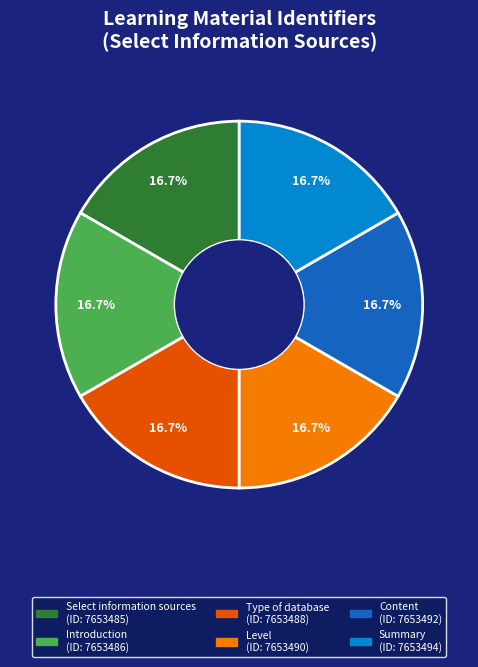

What percentage is NOT represented by Introduction?

83.3%